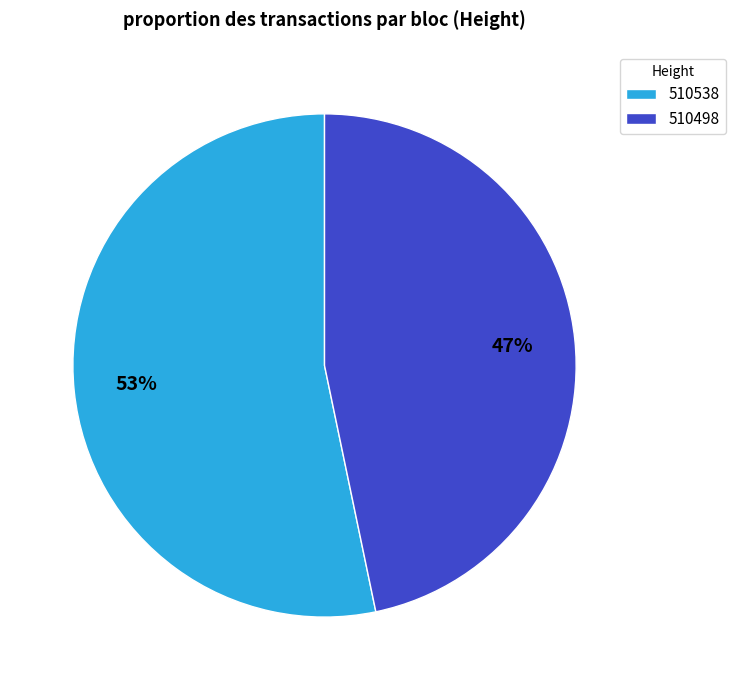

Between 510498 and 510538, which is larger?

510538